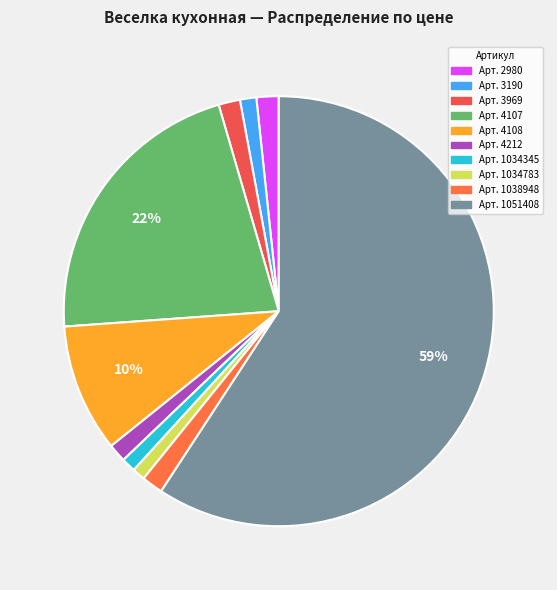

Which slice is the largest?

Арт. 1051408